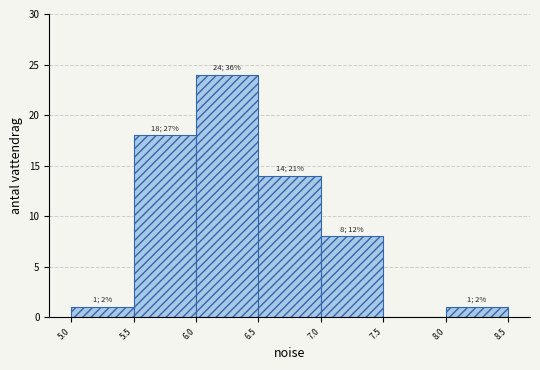

Which range on the x-axis has the tallest bar?

6.0 to 6.5